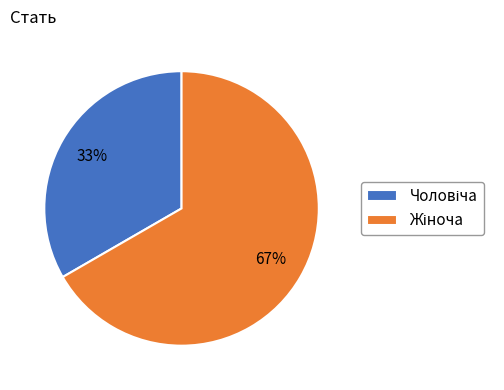

Is there any slice that represents more than half of the pie?

Yes